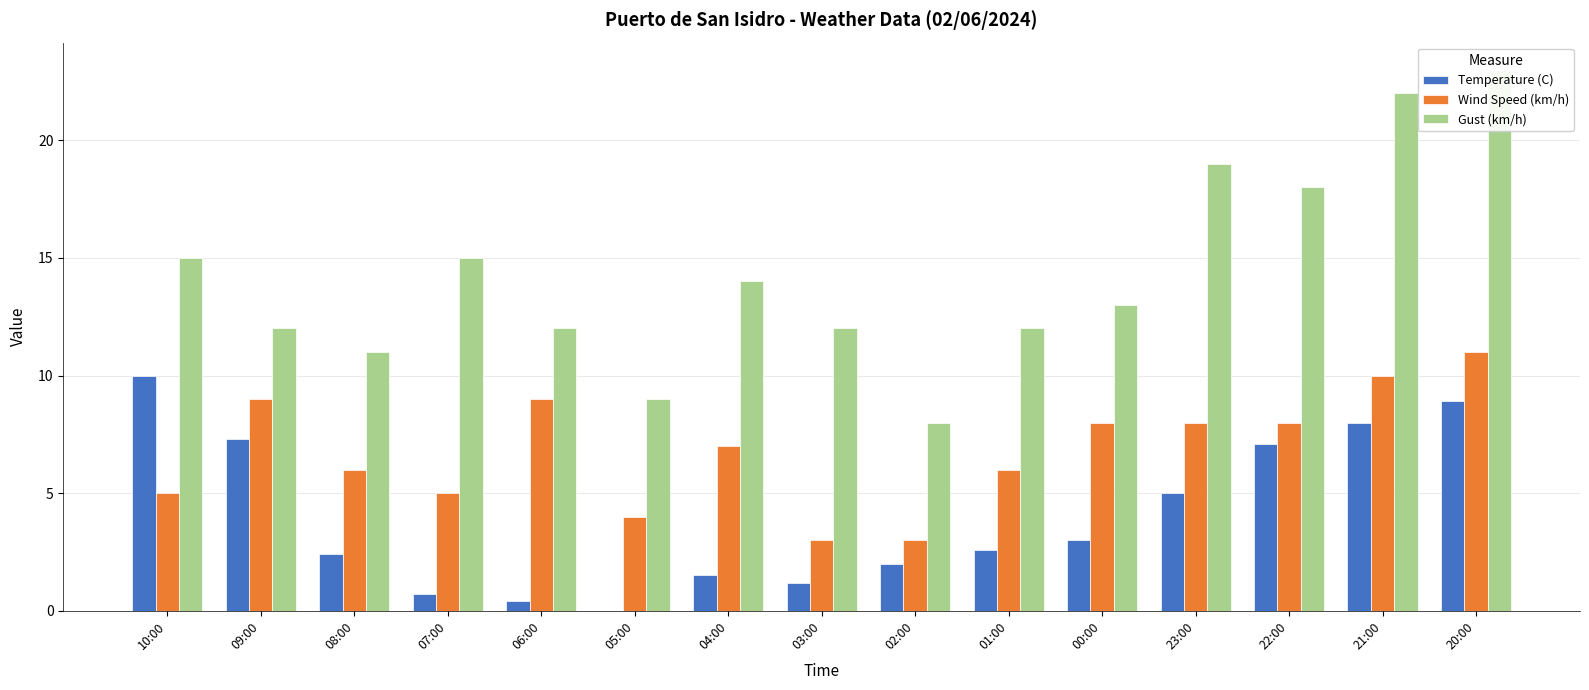

The Wind Speed (km/h) series shows 8.0 at 22:00. True or false?

True